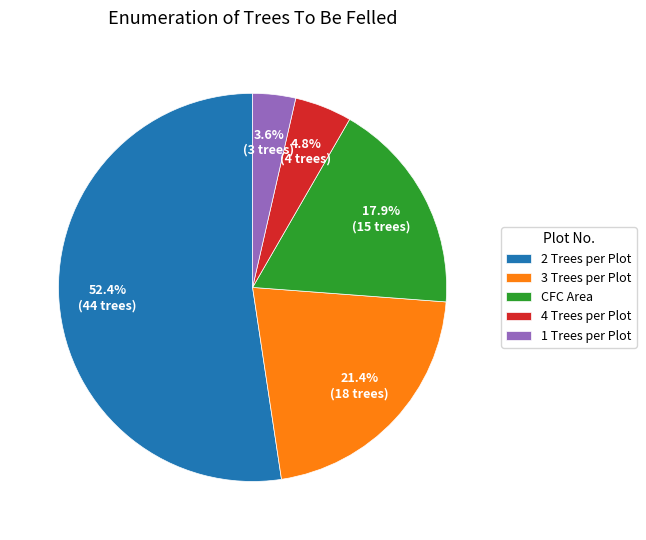

Which slice is the largest?

2 Trees per Plot